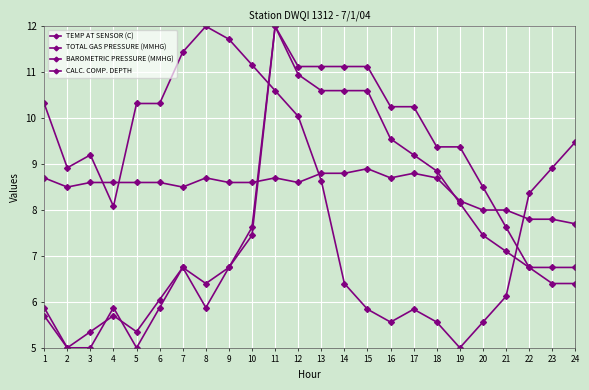

How many lines are shown in the chart?

4